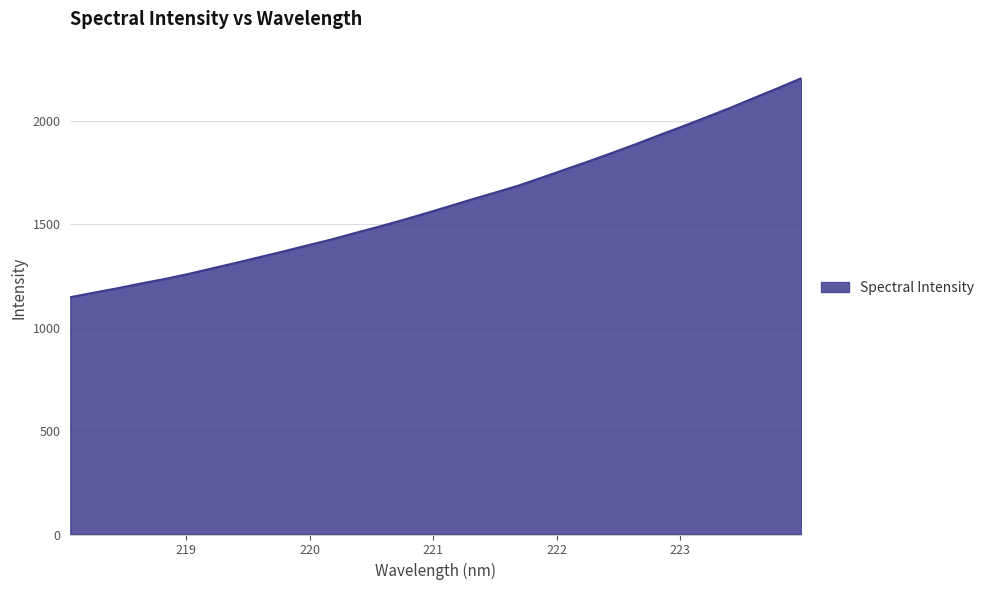

What is the smallest value displayed?

1146.8